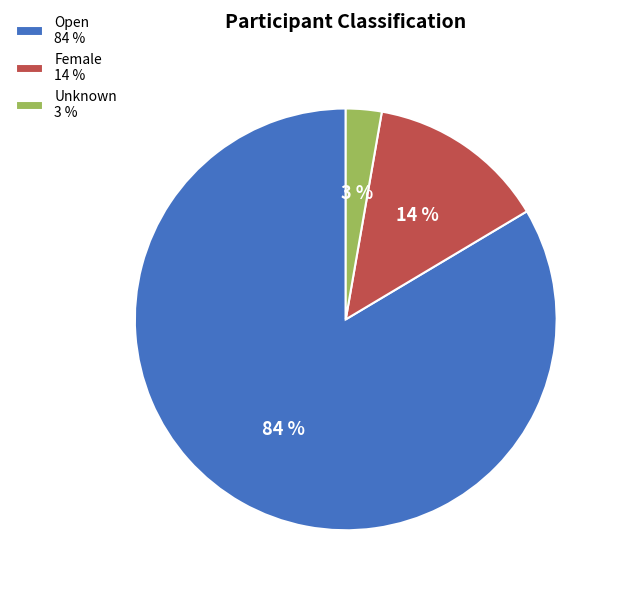

To the nearest percent, what is the combined percentage of Unknown 3 % and Open 84 %?

86%